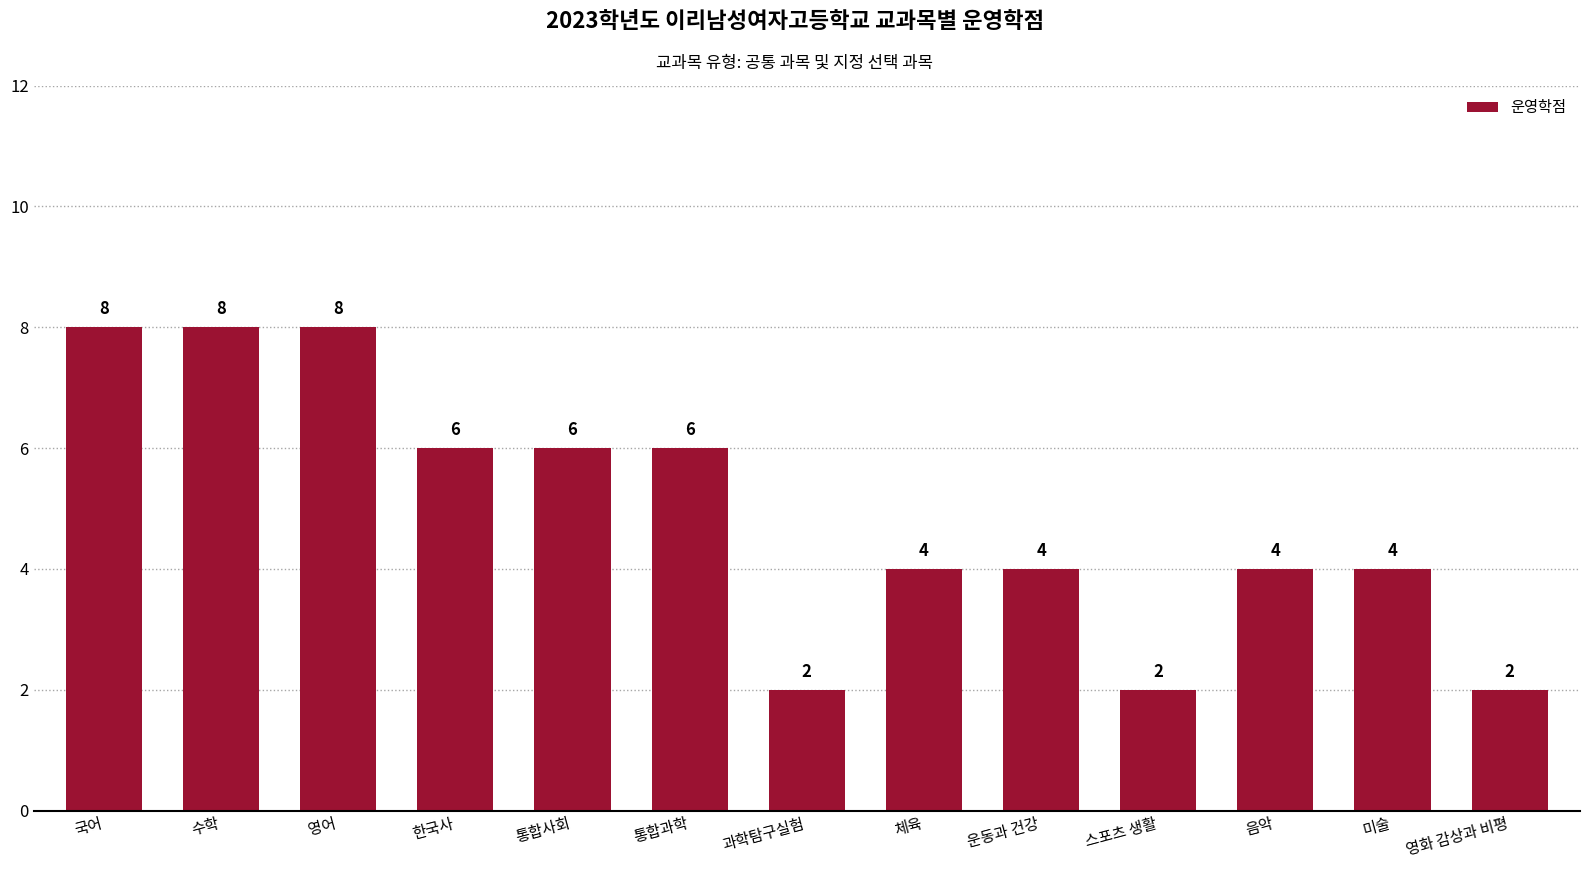

Are the bars grouped side by side (vs. stacked)?

No